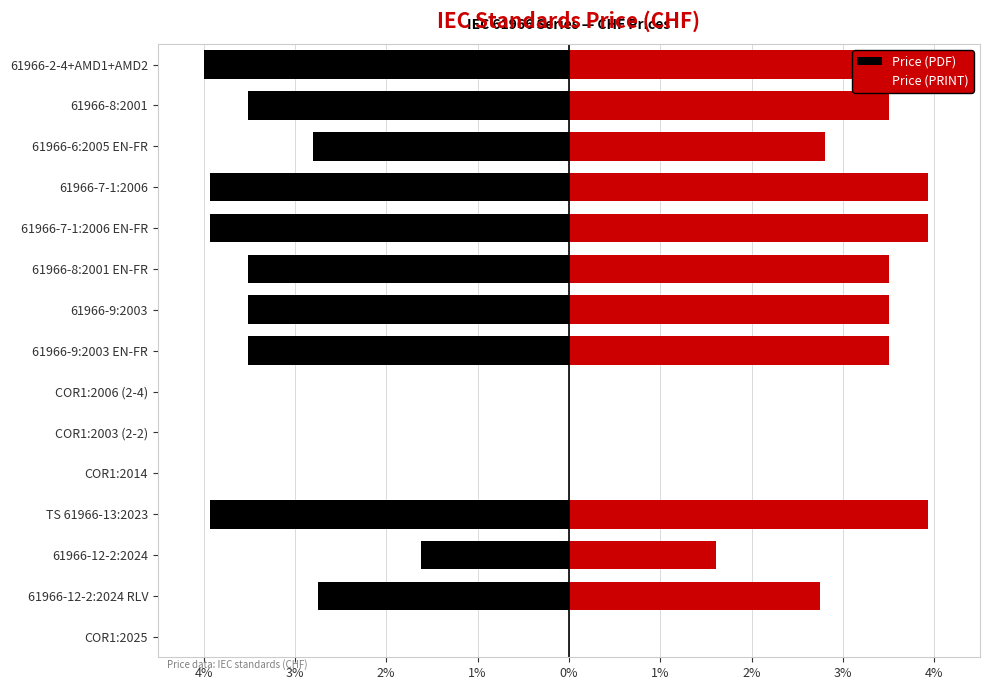

How many groups of bars are there?

15